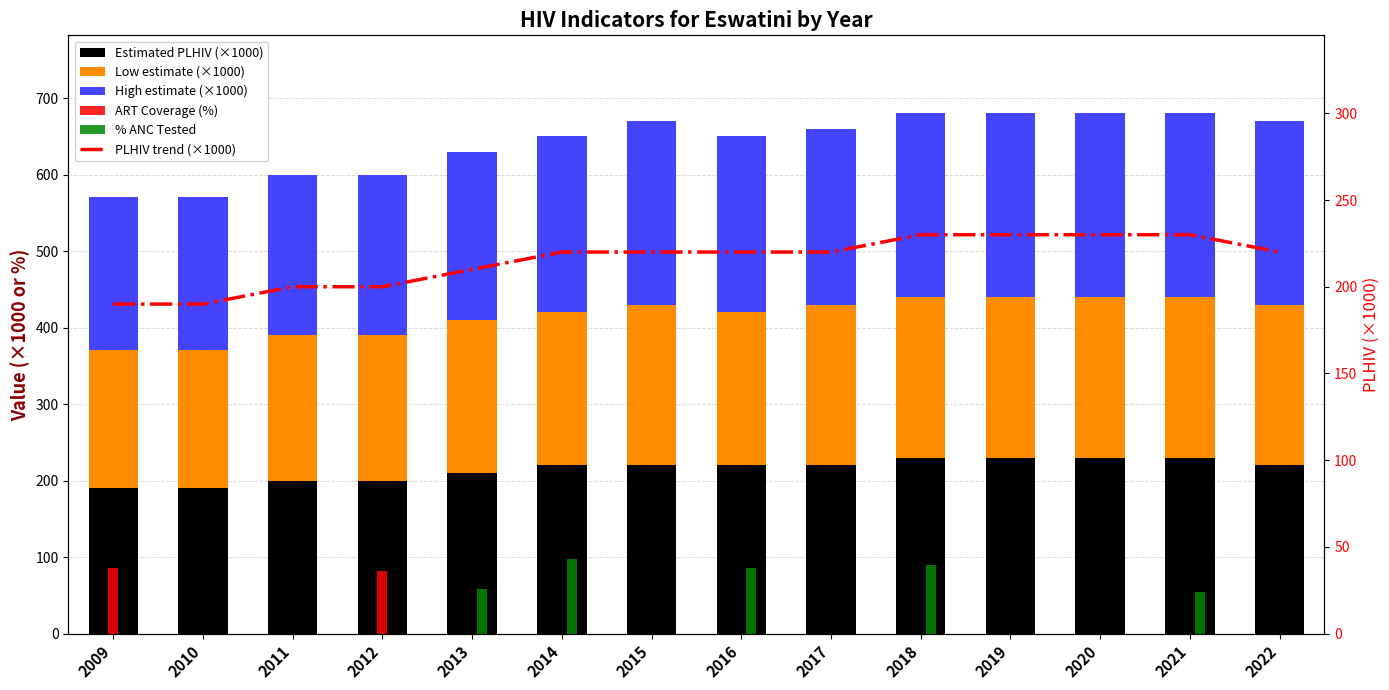

True or false: Low estimate (×1000) has a value of 334.8 at 2011.

False